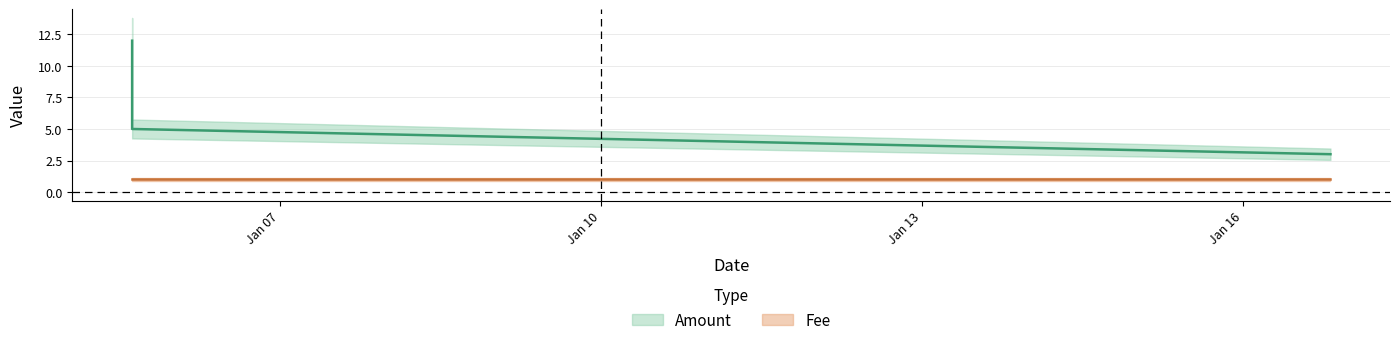

Which category has the highest value across all series?

2017-01-05 14:42:22